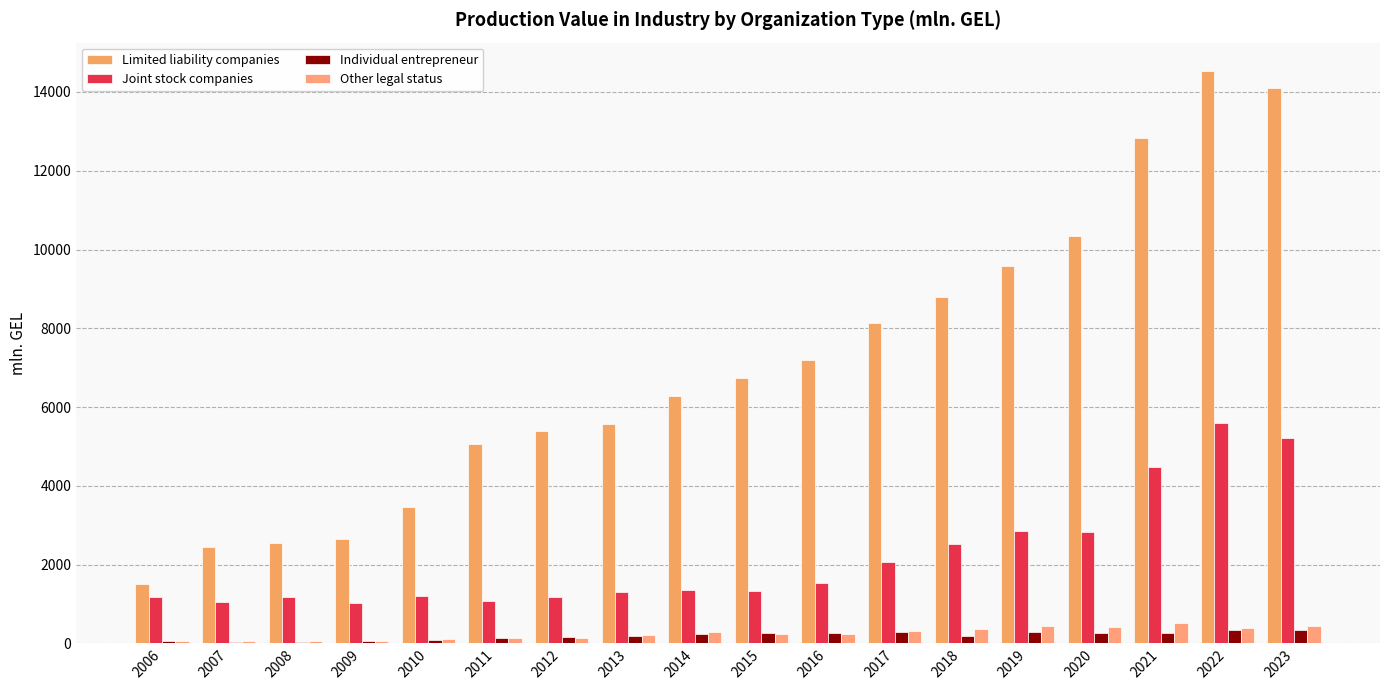

Read the Limited liability companies value at 2020.

10342.8